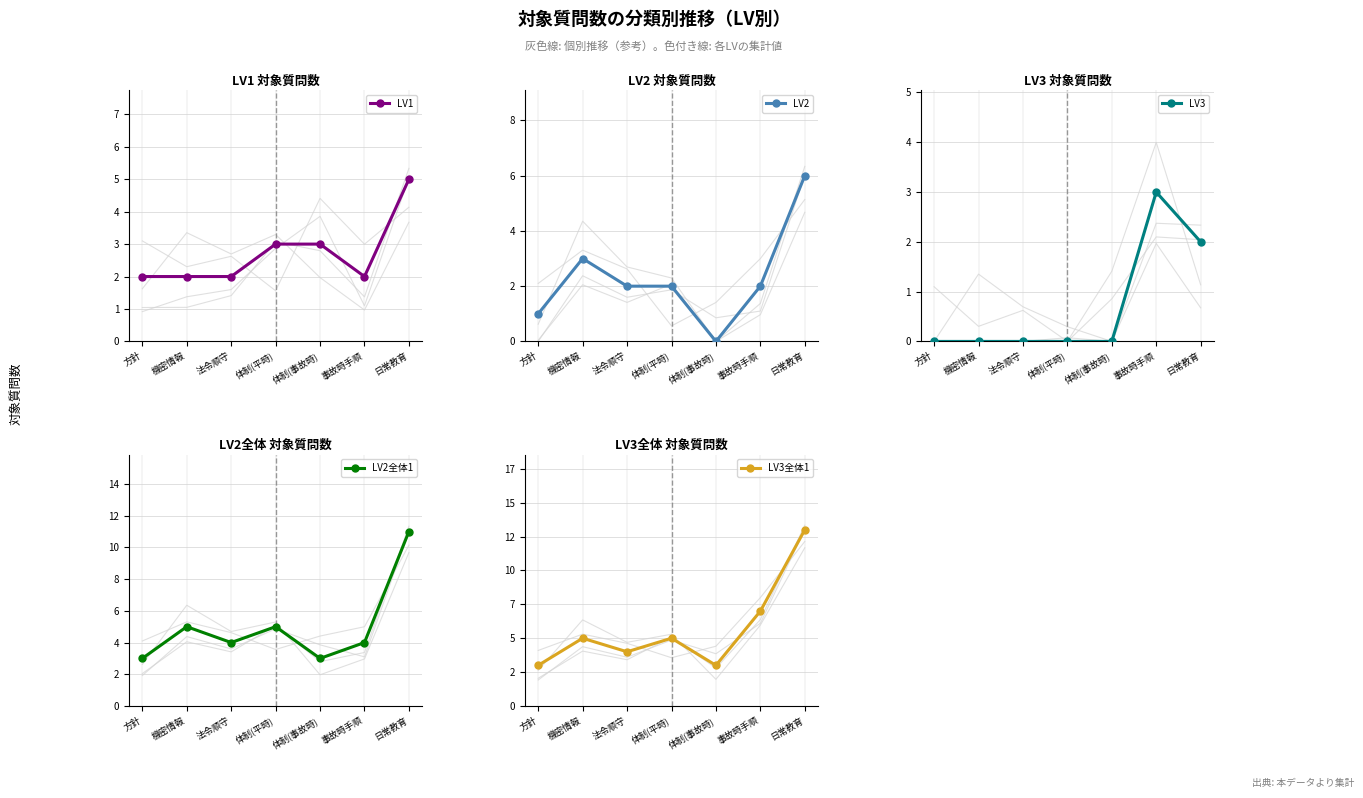

Count the LV3 values in the range 0 to 2.

6